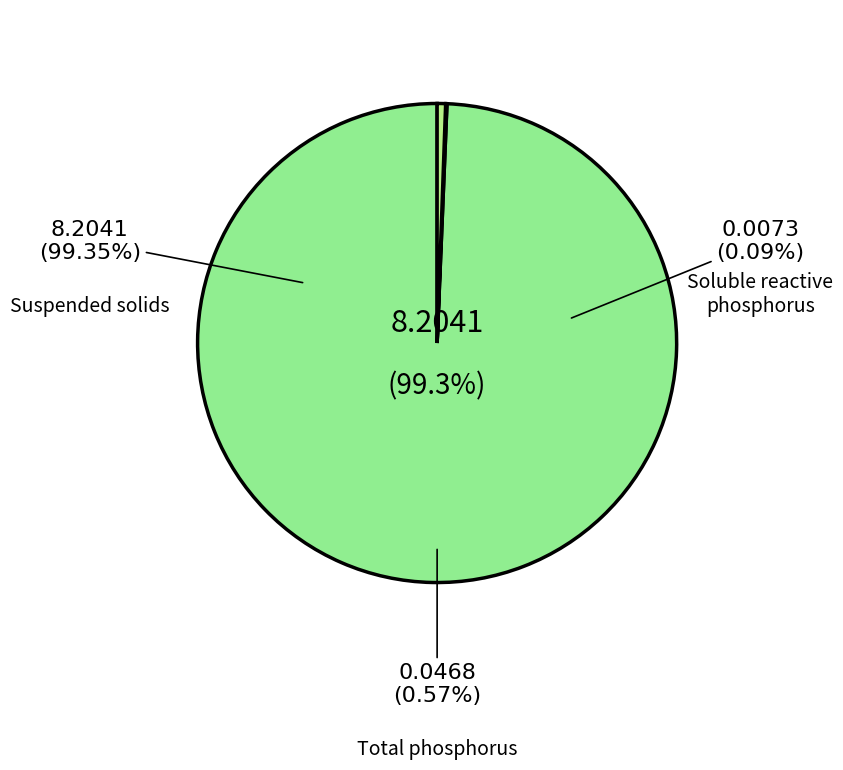

The 3 slice represents 17% of the pie. True or false?

False